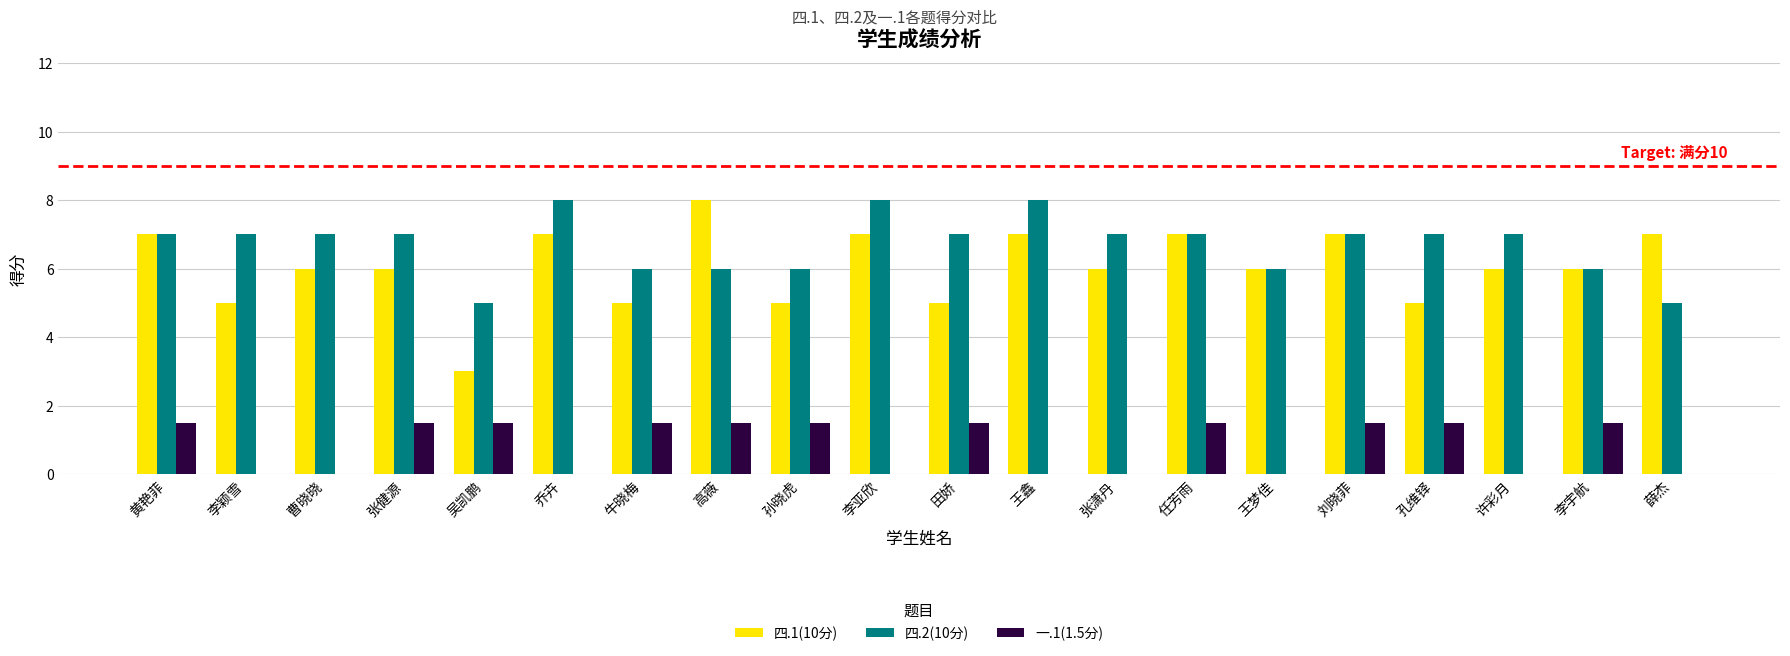

How many values in the 一.1(1.5分) series exceed 1?

11